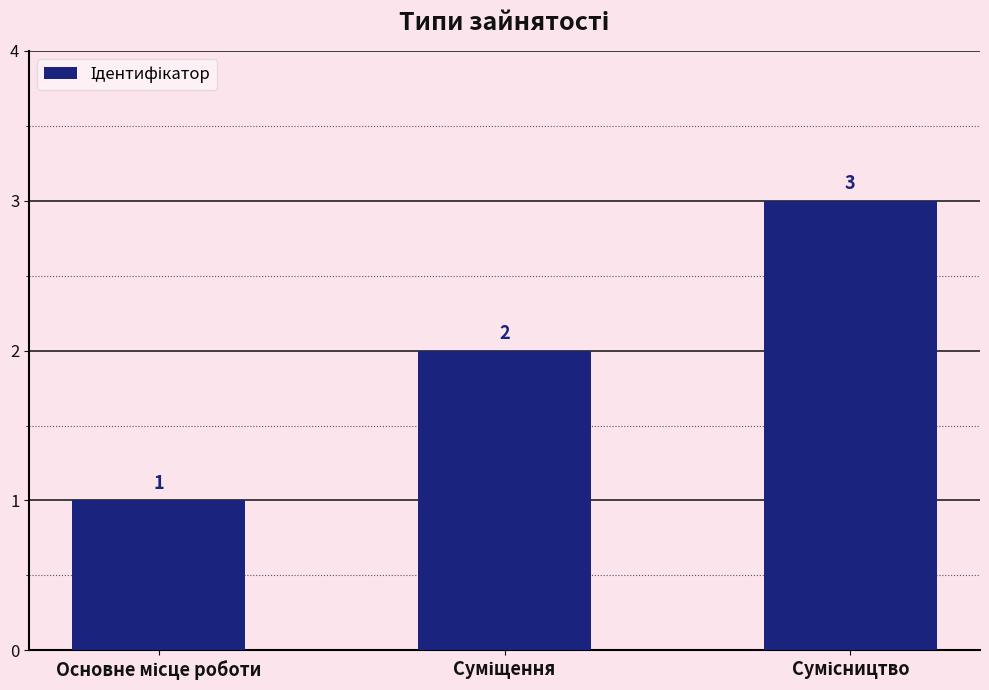

What is the greatest value displayed?

3